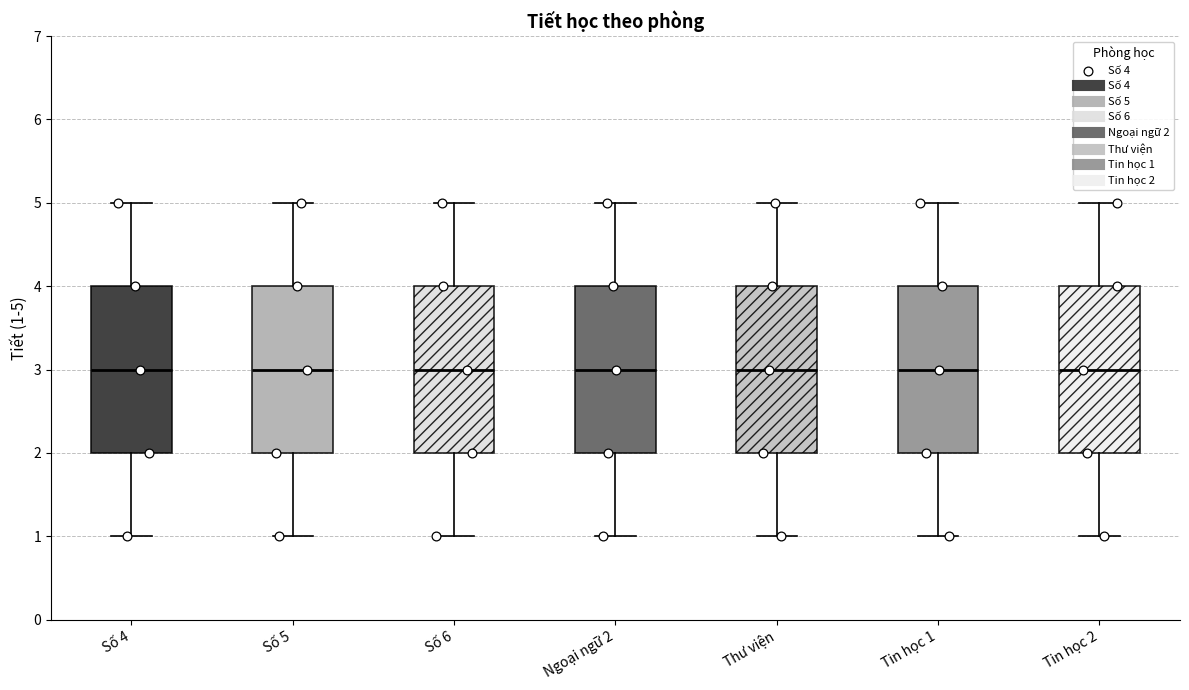

Reading left to right, read every box against the y-axis: the position of its median line, the range the box covers, and the ends of its whiskers. The values are not printed on the chart, so give them approximately, as read against the axis.

Số 4: median 3, box 2 to 4, whiskers 1 to 5
Số 5: median 3, box 2 to 4, whiskers 1 to 5
Số 6: median 3, box 2 to 4, whiskers 1 to 5
Ngoại ngữ 2: median 3, box 2 to 4, whiskers 1 to 5
Thư viện: median 3, box 2 to 4, whiskers 1 to 5
Tin học 1: median 3, box 2 to 4, whiskers 1 to 5
Tin học 2: median 3, box 2 to 4, whiskers 1 to 5